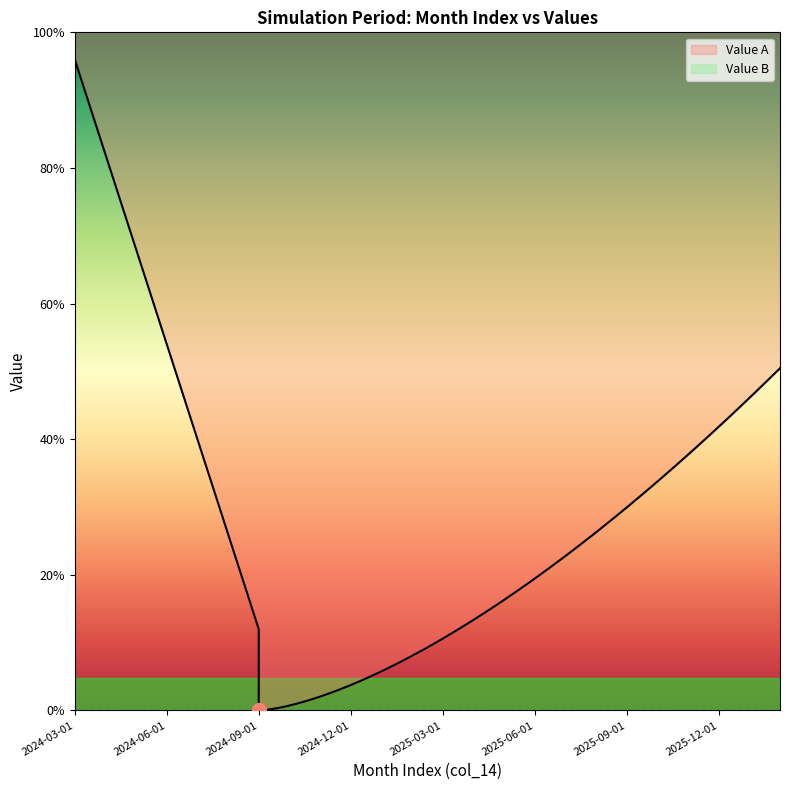

What is the label of the 14th point from the right?

2025-01-01